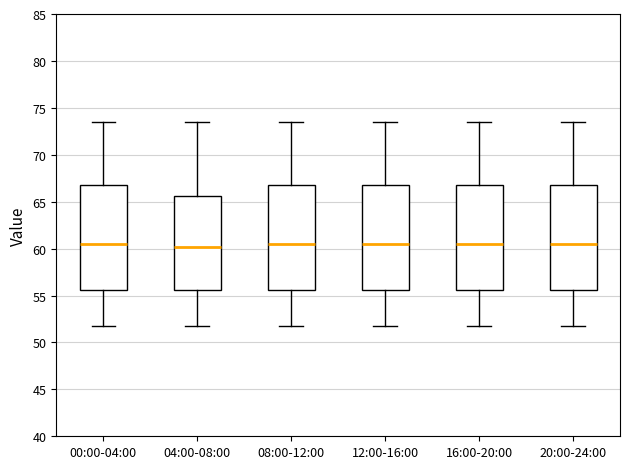

Reading left to right, transcribe this box plot: for each box, give where its median line is, the range the box spans, and where its two whiskers end, as read against the y-axis. The values are not printed on the chart, so give them approximately, as read against the axis.

00:00-04:00: median 60.5, box 55.5 to 66.5, whiskers 52.0 to 73.5
04:00-08:00: median 60.0, box 55.5 to 65.5, whiskers 52.0 to 73.5
08:00-12:00: median 60.5, box 55.5 to 66.5, whiskers 52.0 to 73.5
12:00-16:00: median 60.5, box 55.5 to 66.5, whiskers 52.0 to 73.5
16:00-20:00: median 60.5, box 55.5 to 66.5, whiskers 52.0 to 73.5
20:00-24:00: median 60.5, box 55.5 to 66.5, whiskers 52.0 to 73.5